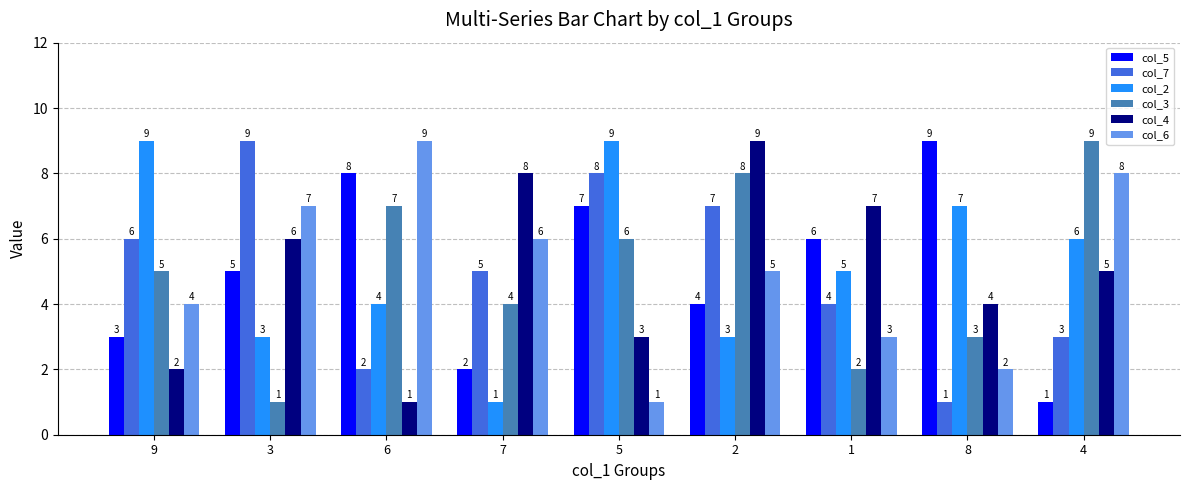

Which series changed the most between 1 and 4?

col_3